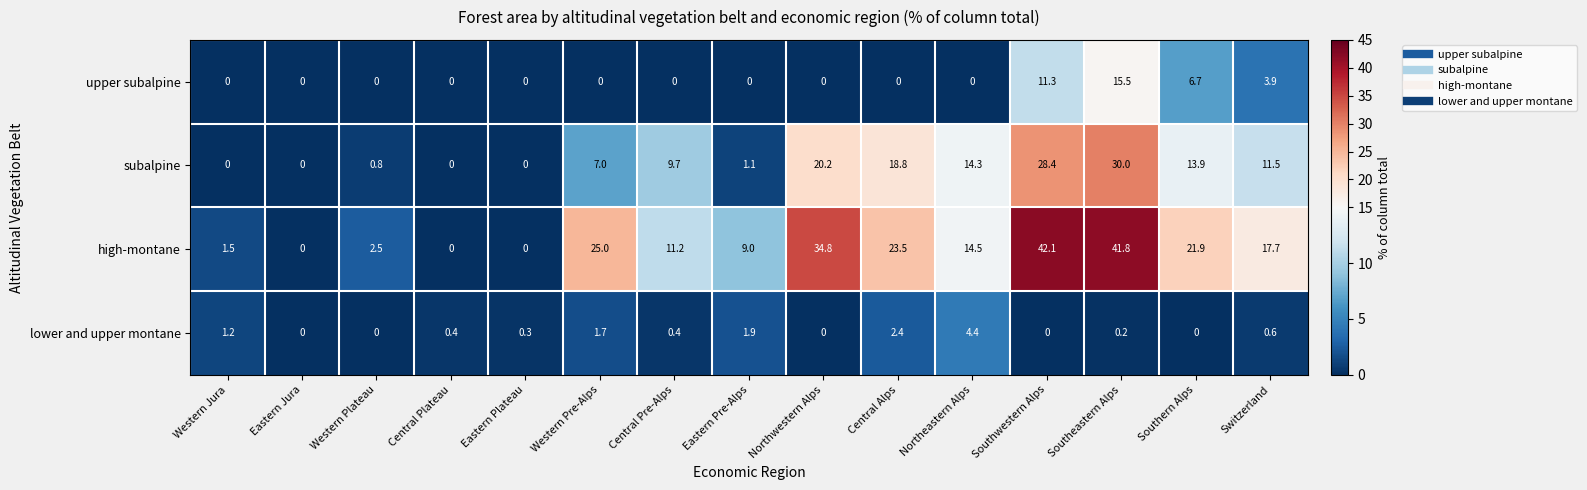

How many positive values does the lower and upper montane series have?

10